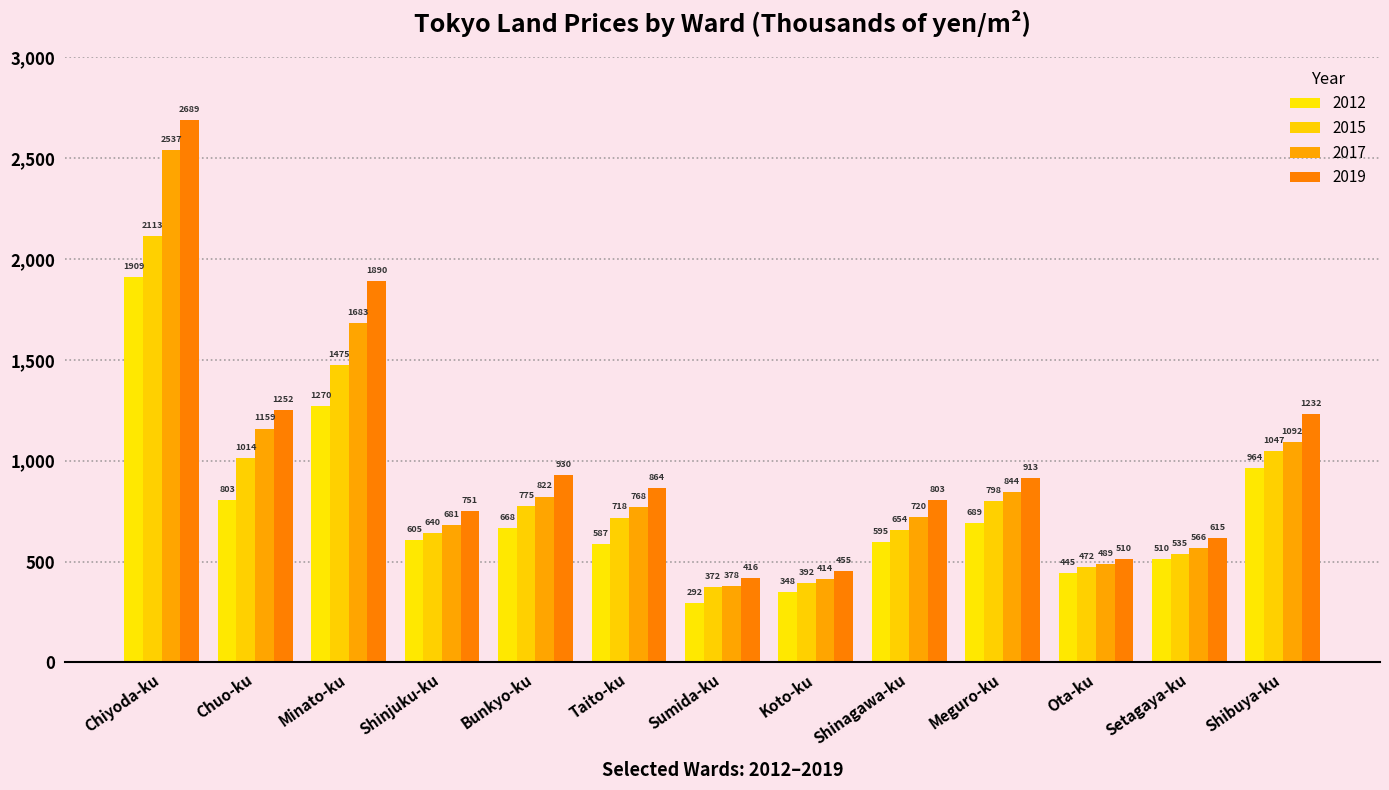

What position from the left is Minato-ku?

3